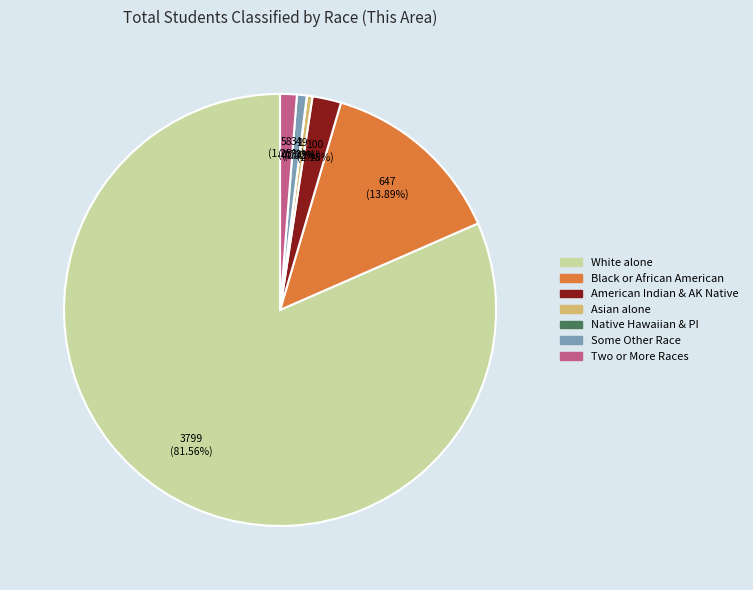

Does any single category account for the majority?

Yes